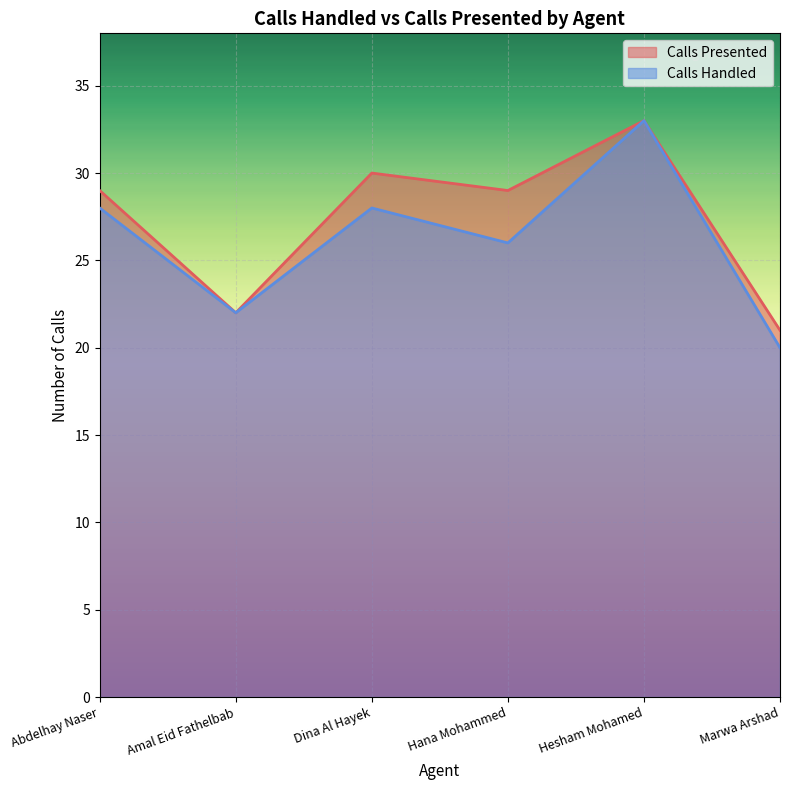

Which label corresponds to the largest value in the chart?

Hesham Mohamed